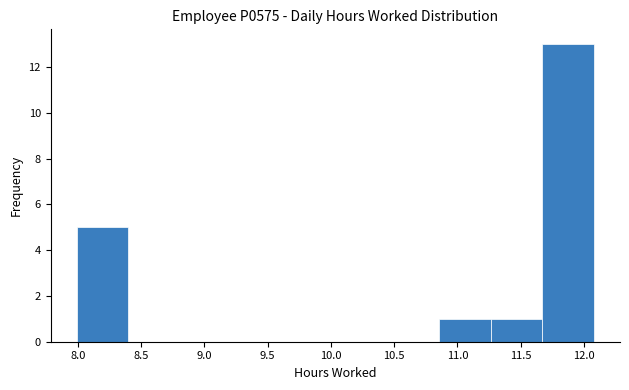

Reading left to right, list every bar in this chart as the range it spans on the x-axis followed by its height. Neither the bar edges nor the heights are printed on the chart, so give them approximately, as read against the axes.

8.00 to 8.40: 5
8.40 to 8.80: 0
8.80 to 9.20: 0
9.20 to 9.65: 0
9.65 to 10.05: 0
10.05 to 10.45: 0
10.45 to 10.85: 0
10.85 to 11.25: 1
11.25 to 11.65: 1
11.65 to 12.10: 13